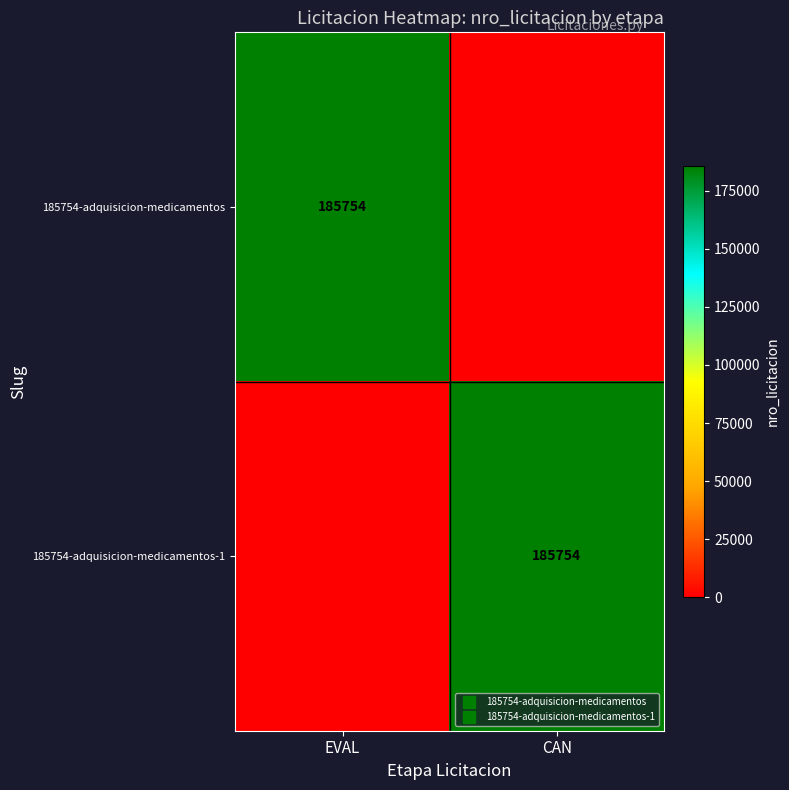

How many data points in 185754-adquisicion-medicamentos are less than 185754?

1